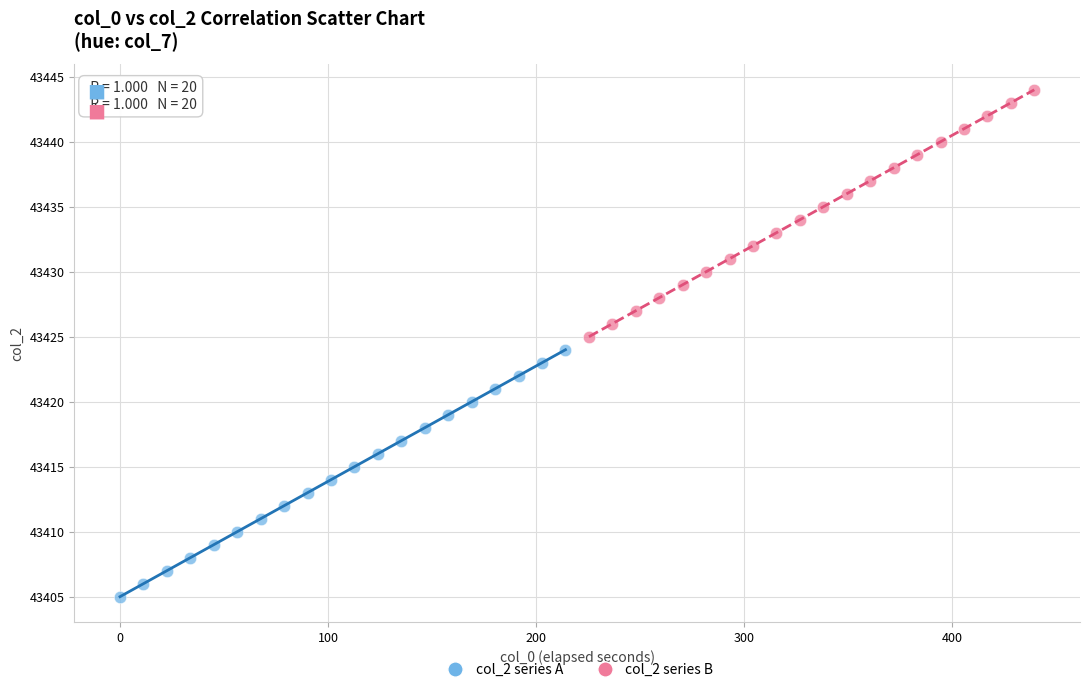

Which series contains the lowest Y value?

col_2 series A